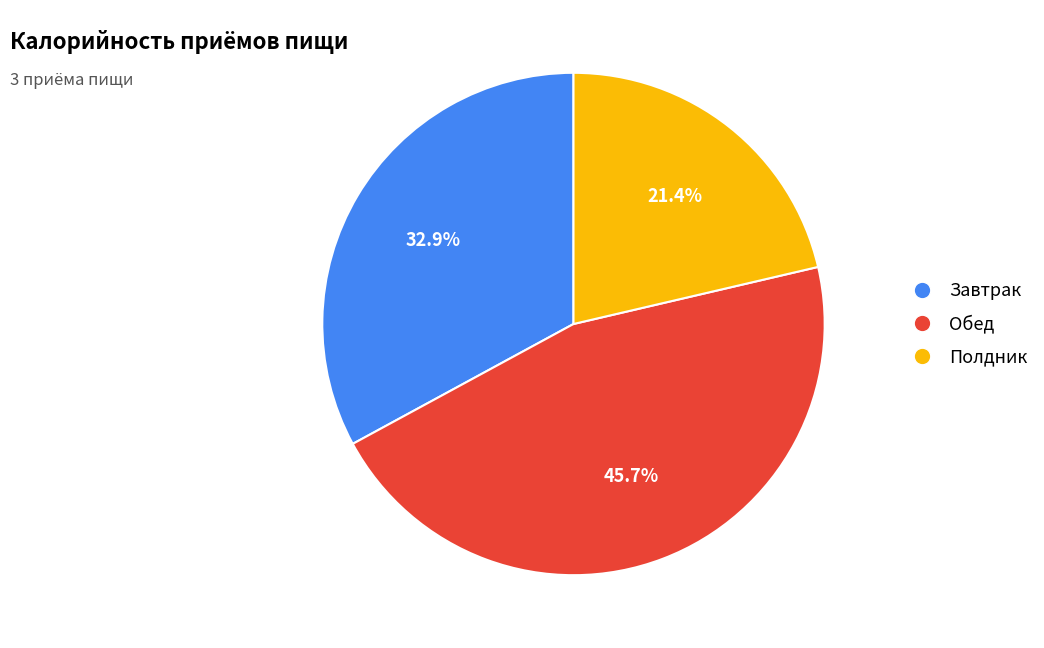

Count the number of slices in the pie.

3